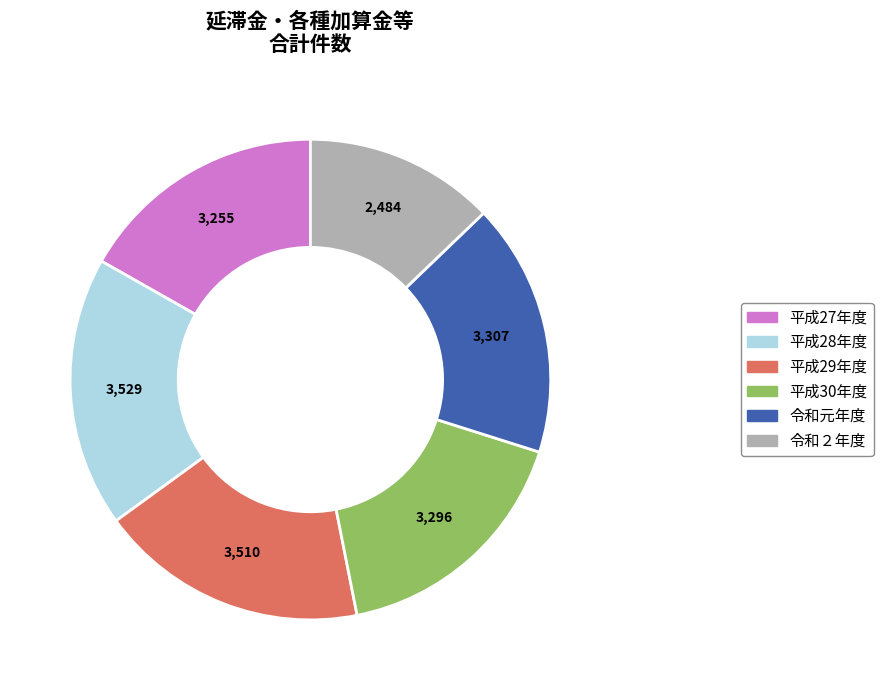

Is 令和２年度 the majority of the pie?

No